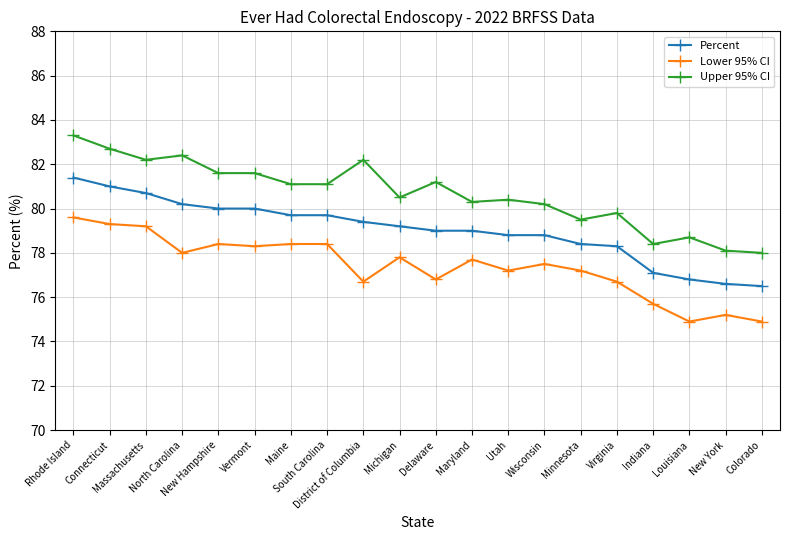

Rank the series by their maximum value, from highest to lowest.

Upper 95% CI, Percent, Lower 95% CI